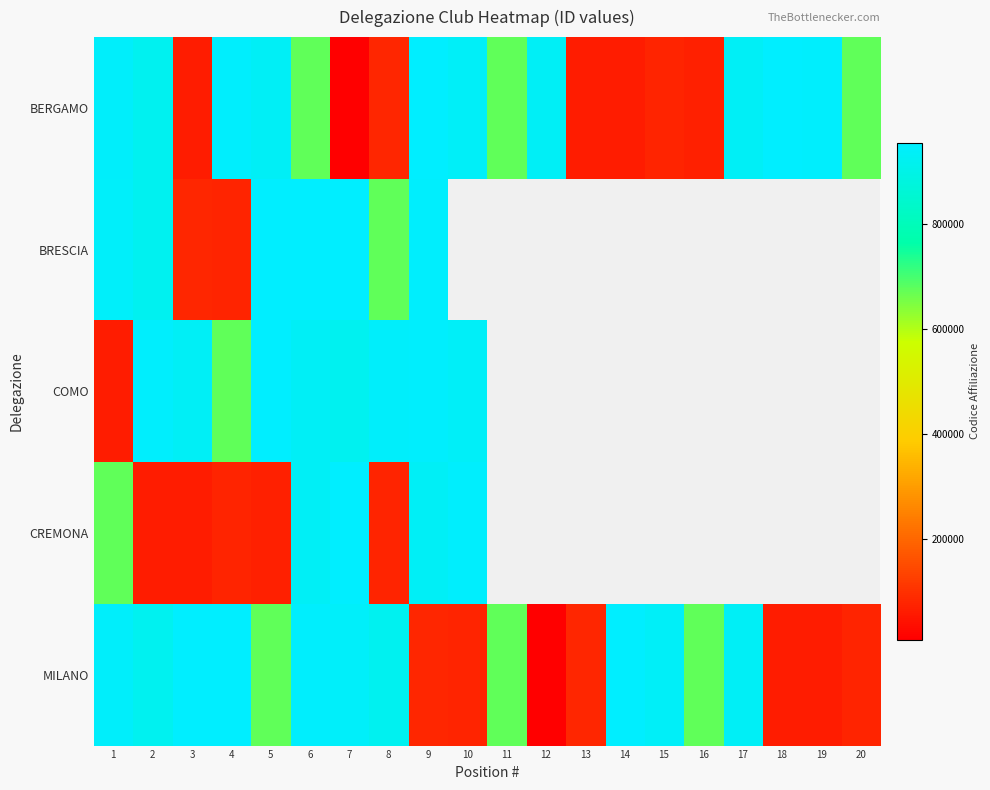

At which category is the sum across all series the highest?

6